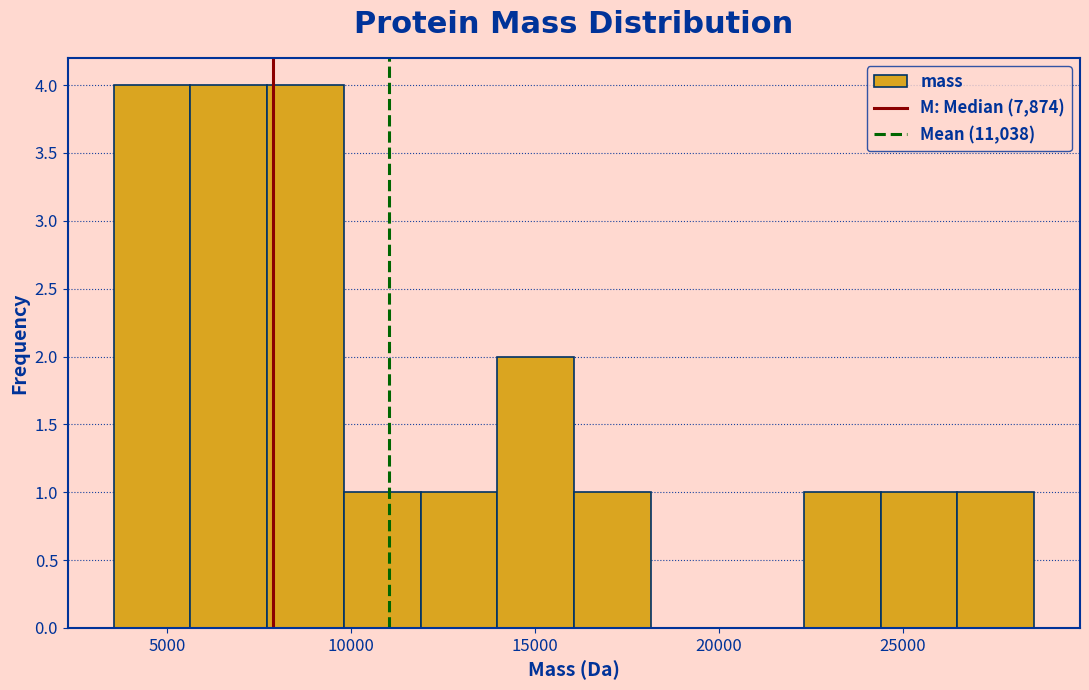

Reading left to right, list every bar in this chart as the range it spans on the x-axis followed by its height. Neither the bar edges nor the heights are printed on the chart, so give them approximately, as read against the axes.

3500 to 5500: 4
5500 to 7500: 4
7500 to 10000: 4
10000 to 12000: 1
12000 to 14000: 1
14000 to 16000: 2
16000 to 18000: 1
18000 to 20000: 0
20000 to 22500: 0
22500 to 24500: 1
24500 to 26500: 1
26500 to 28500: 1